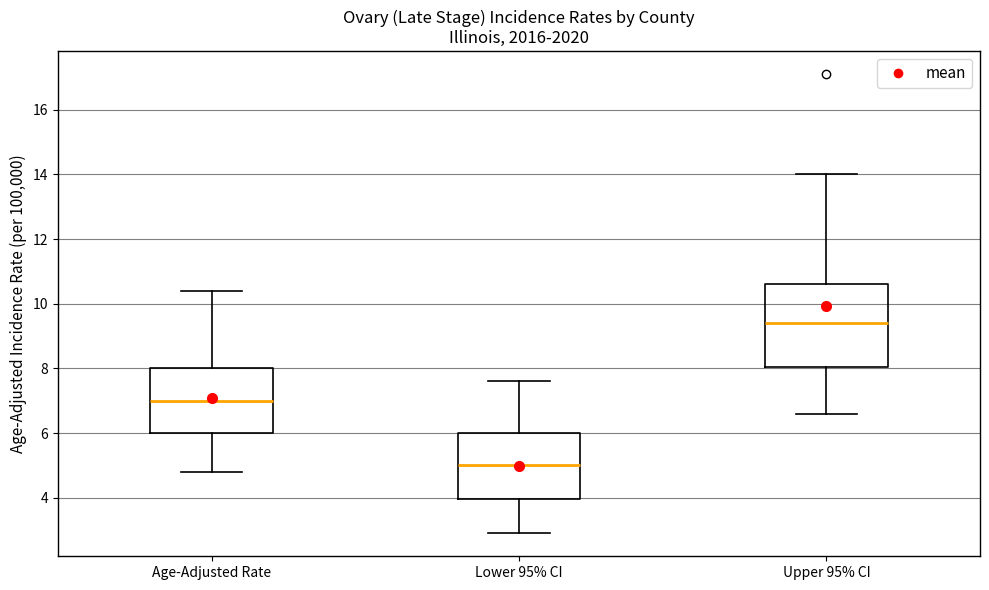

Reading left to right, read every box against the y-axis: the position of its median line, the range the box covers, and the ends of its whiskers. The values are not printed on the chart, so give them approximately, as read against the axis.

Age-Adjusted Rate: median 7.0, box 6.0 to 8.0, whiskers 4.8 to 10.4
Lower 95% CI: median 5.0, box 4.0 to 6.0, whiskers 3.0 to 7.6
Upper 95% CI: median 9.4, box 8.0 to 10.6, whiskers 6.6 to 14.0